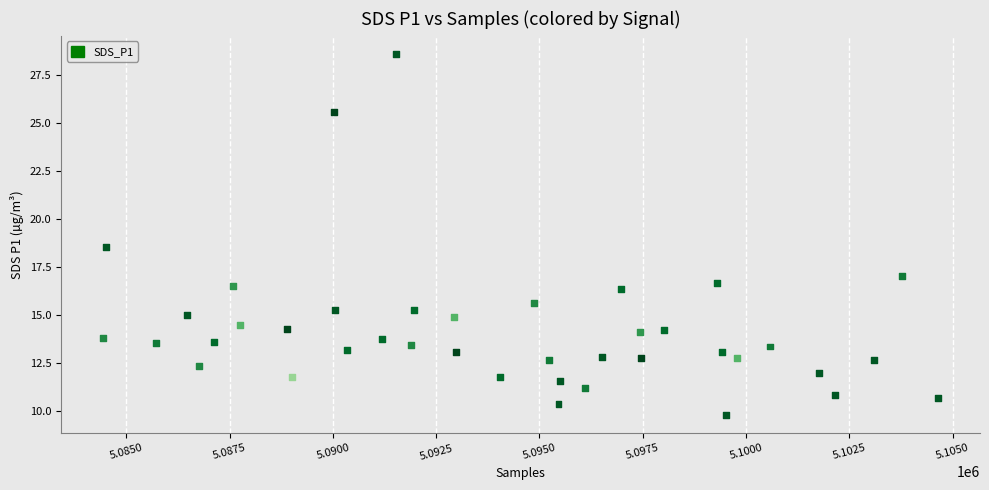

What is the range of Y values (max minus min)?

18.8